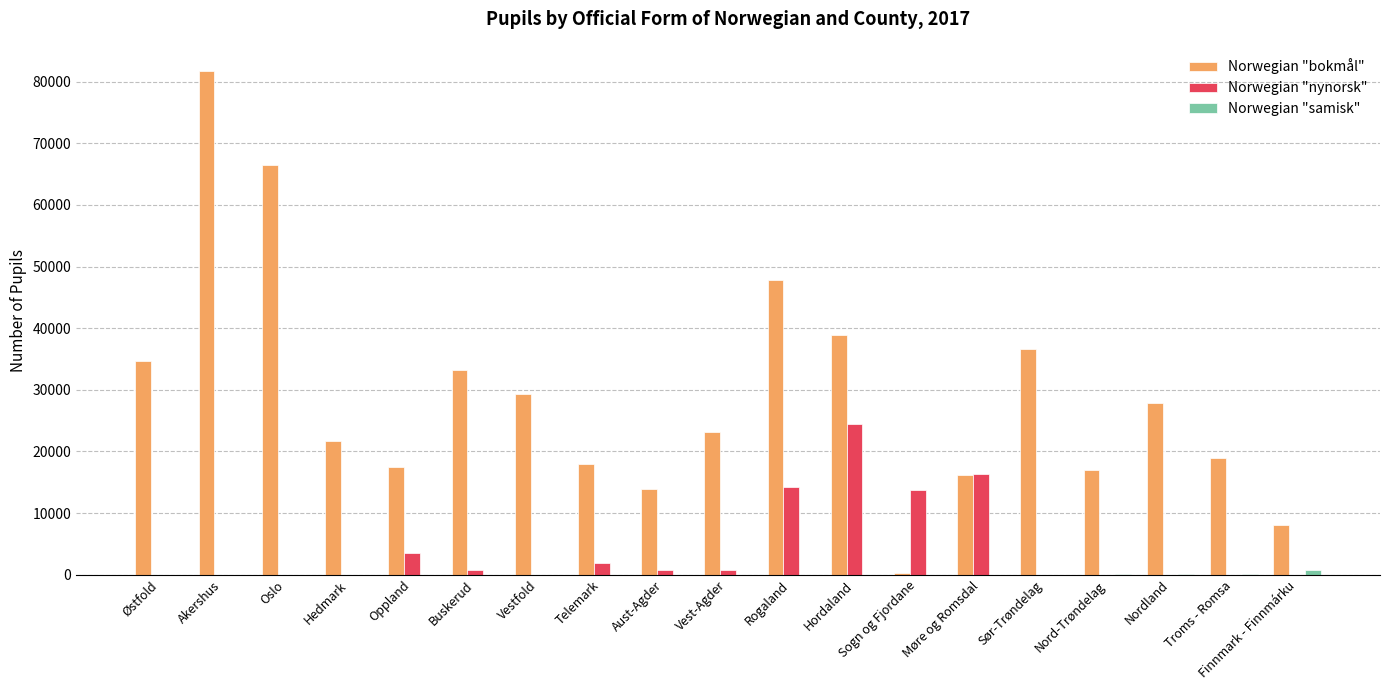

How many data points does each series have?

19